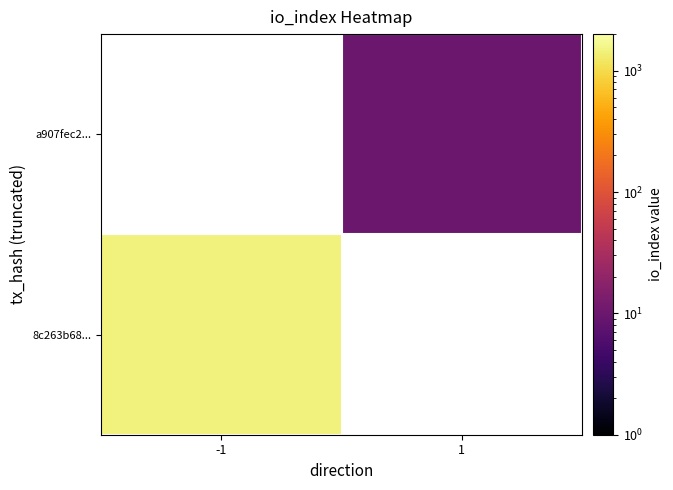

The 8c263b68... series shows 2474.2 at -1. True or false?

False